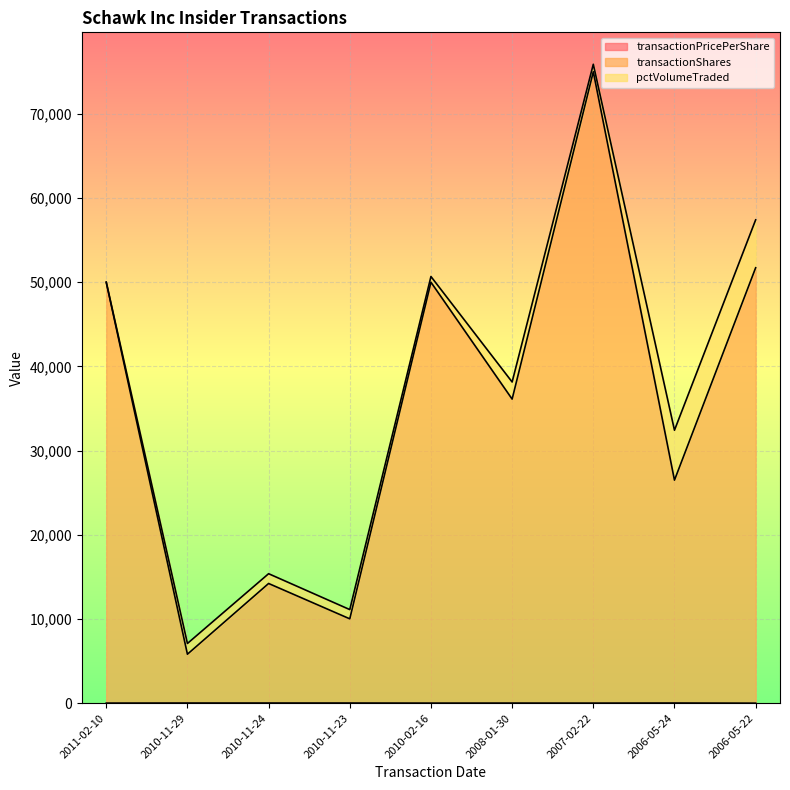

Which series has the widest spread of values?

transactionShares